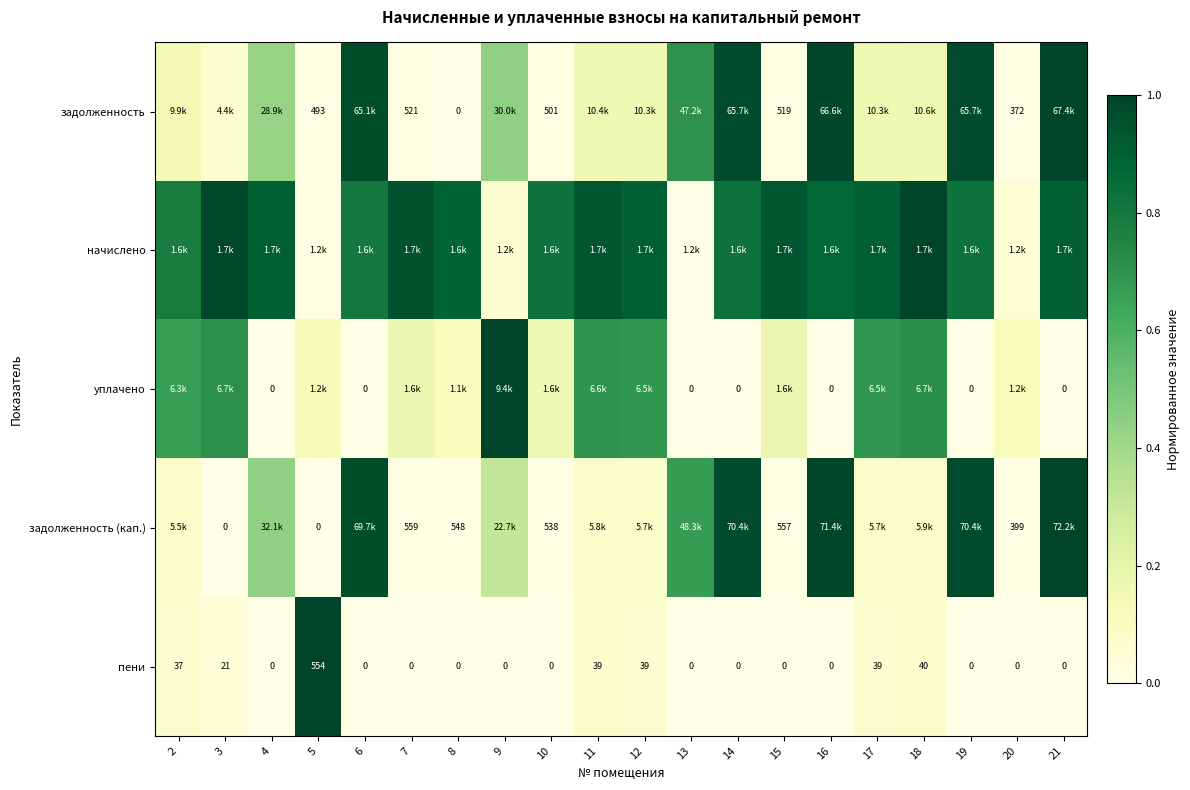

The value of задолженность at 17 is 0.2. True or false?

False